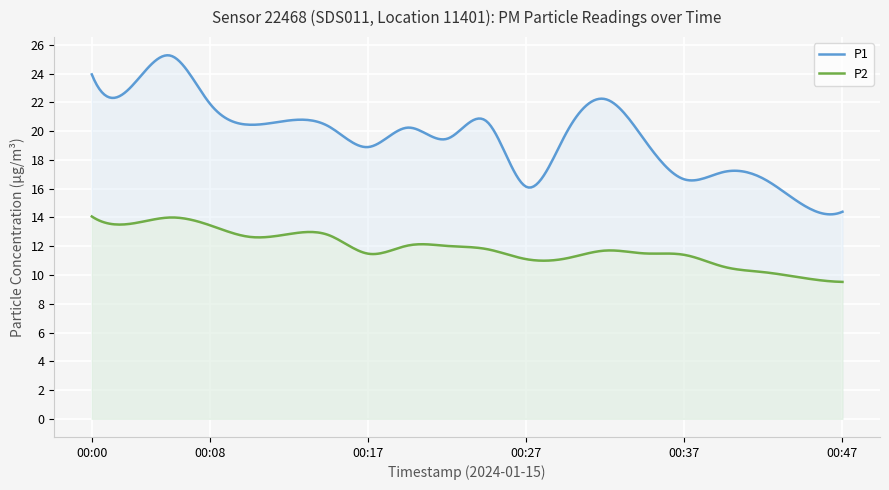

The P1 series shows 25.2 at 00:37. True or false?

False